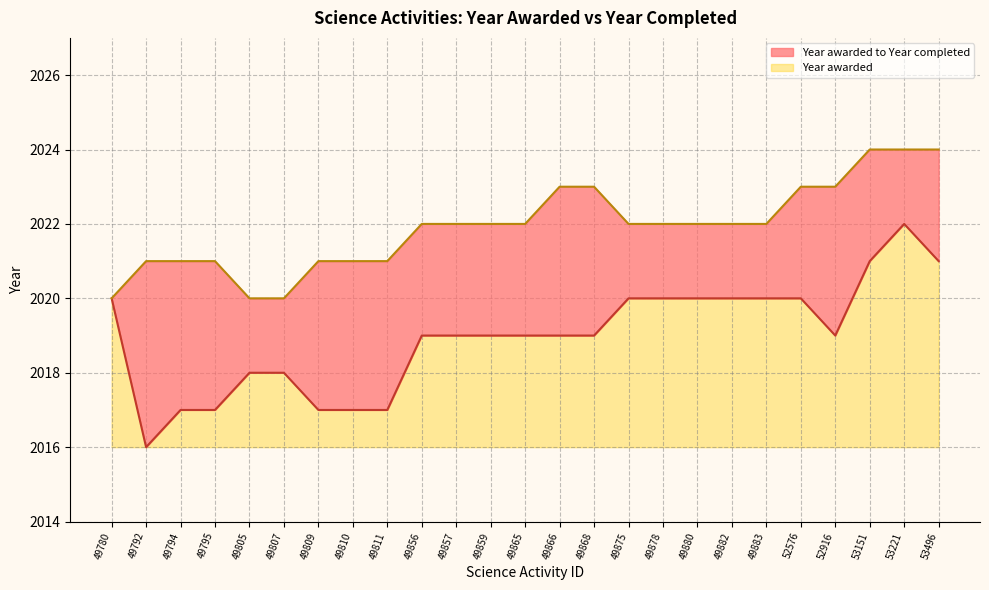

True or false: there are more than 2 points higher than both neighbors.

False